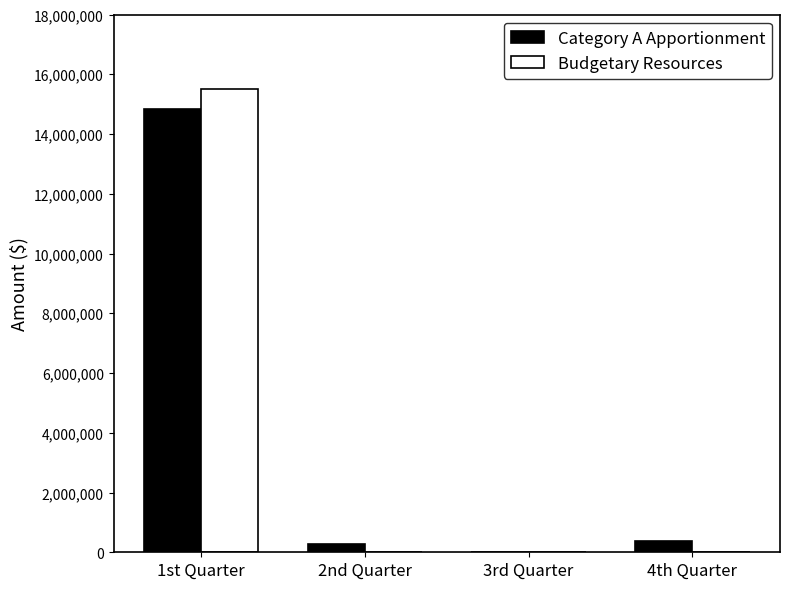

Which series has the largest range (max minus min)?

Budgetary Resources